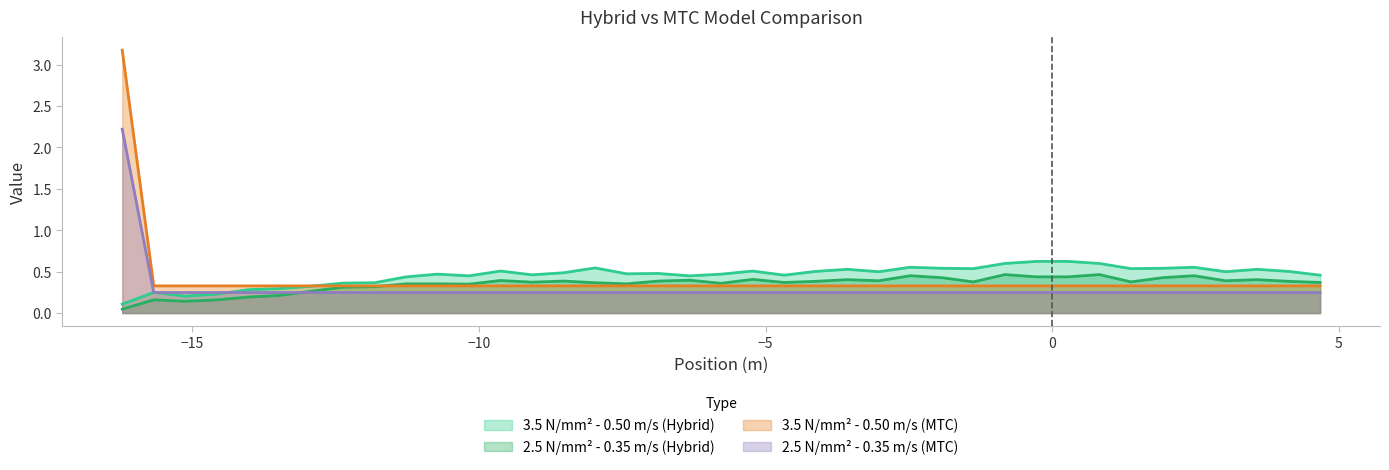

Which series has the largest range (max minus min)?

3.5 N/mm² - 0.50 m/s (MTC)